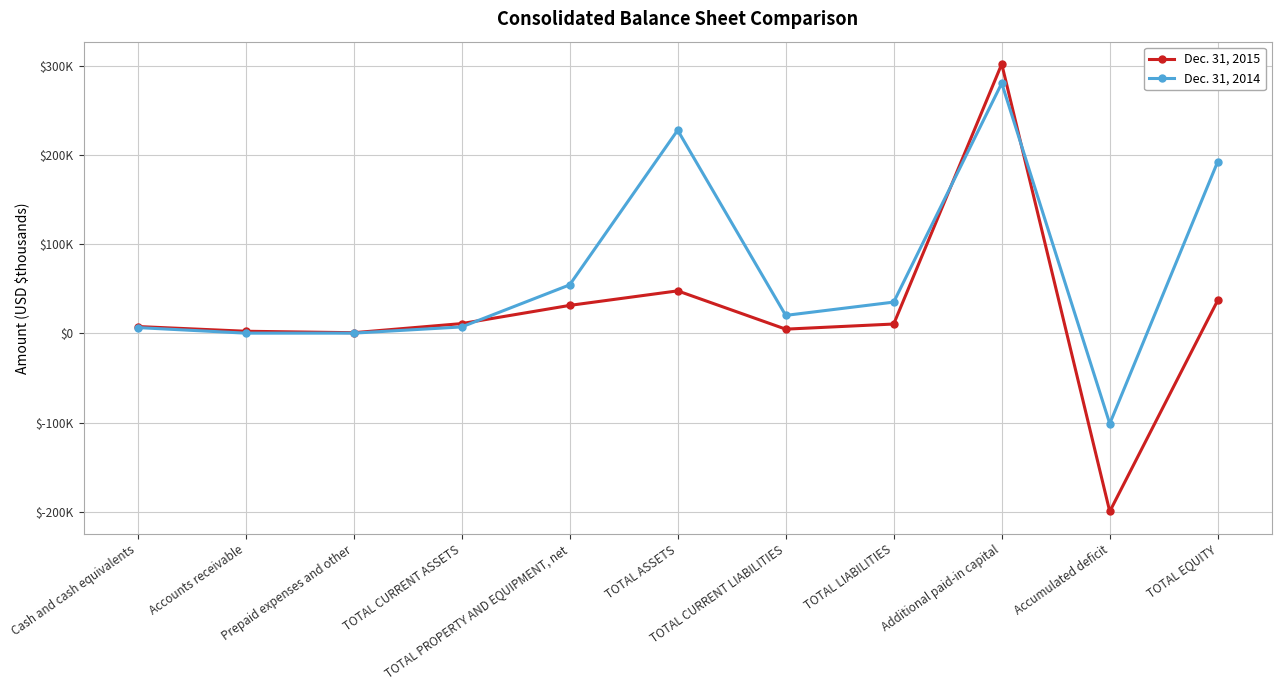

At which category is the sum across all series the highest?

Additional paid-in capital